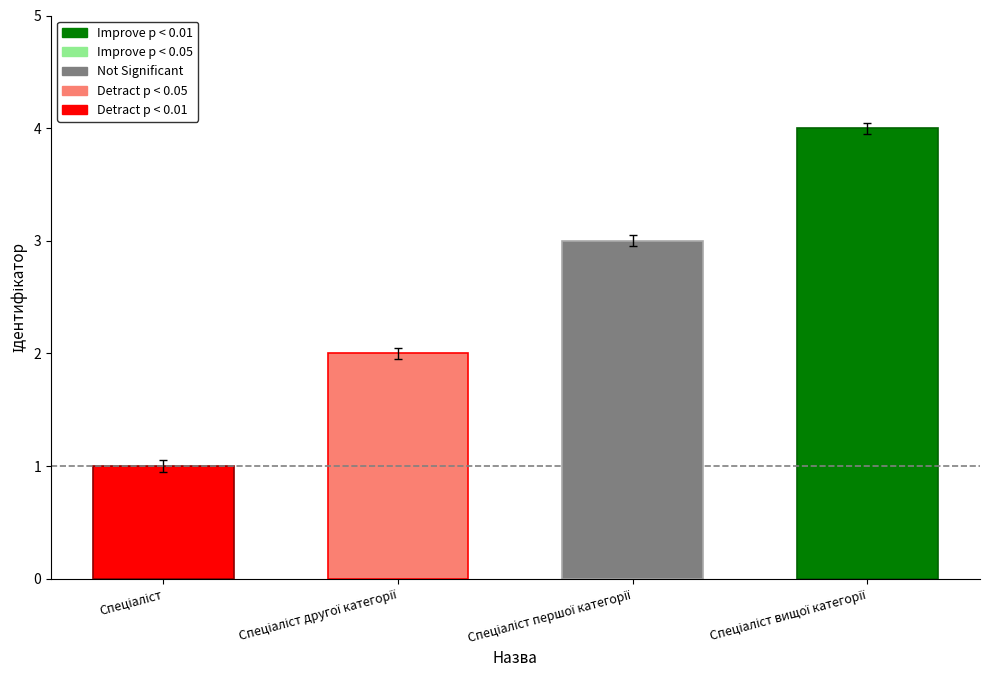

What is the sum of the values at Спеціаліст першої категорії and Спеціаліст вищої категорії?

7